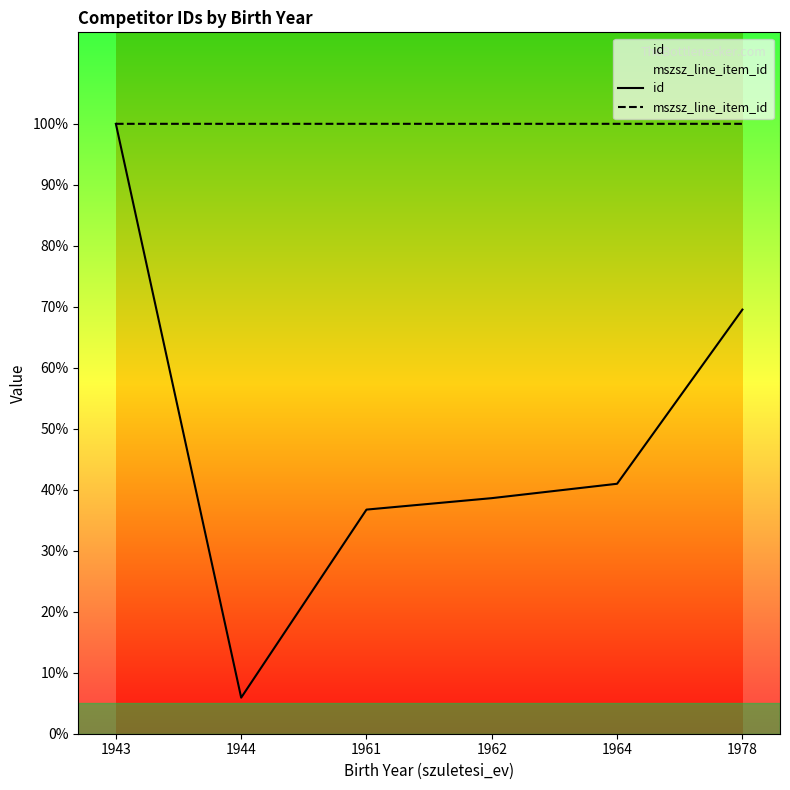

Between 1978 and 1961, which is larger?

1978